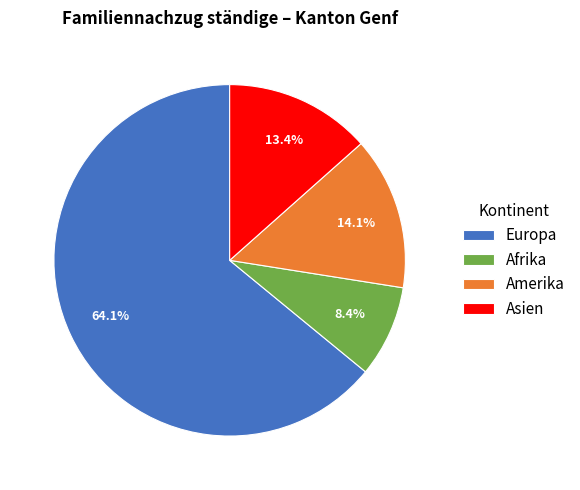

To the nearest percent, what is the average slice percentage?

25%